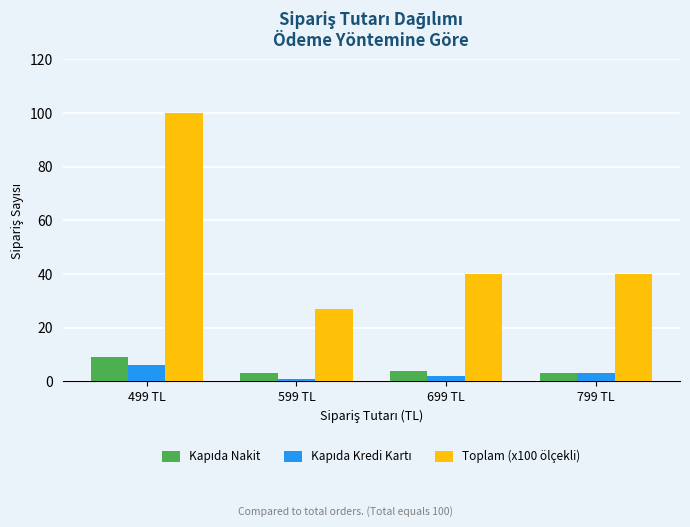

What is the label of the 3rd bar from the right?

599 TL